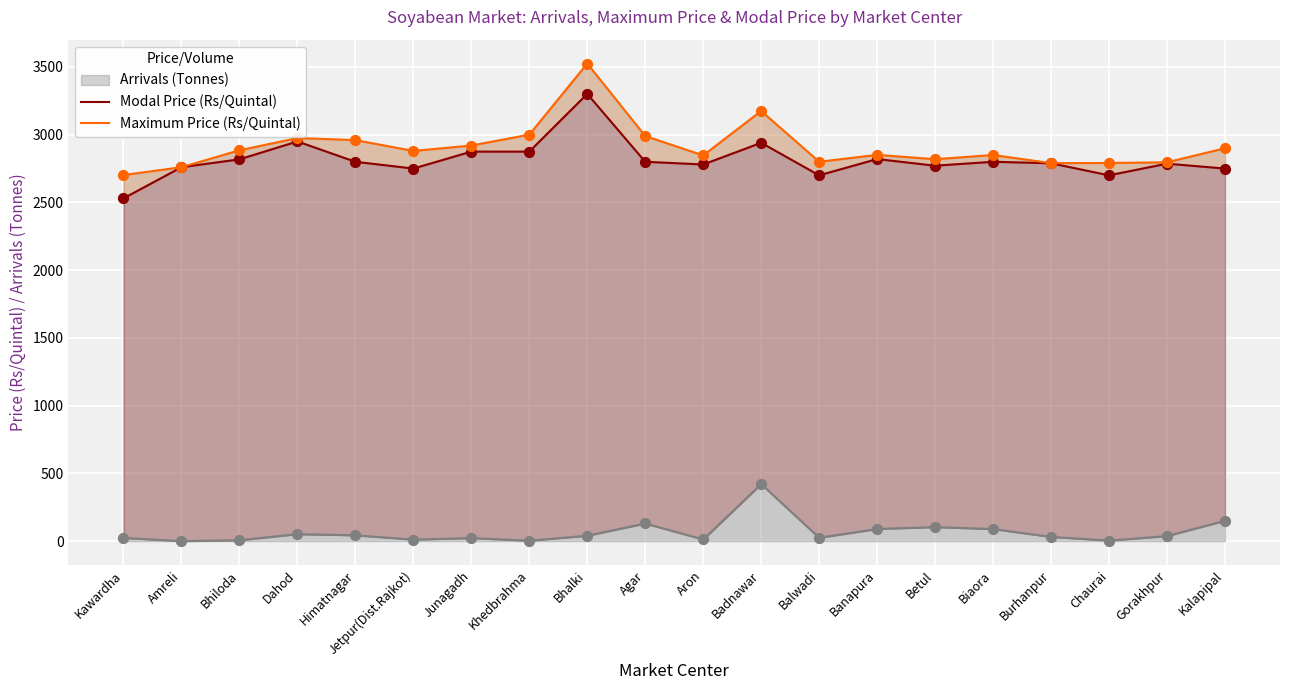

Which series reaches the maximum Y coordinate?

Maximum Price (Rs/Quintal)